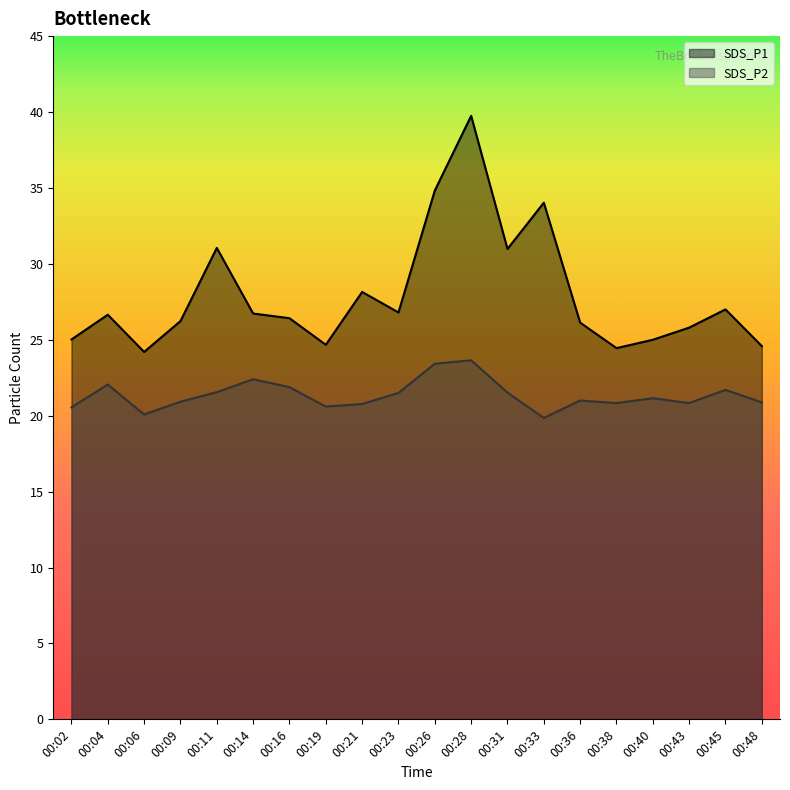

What is the difference between the maximum and minimum values in the SDS_P1 series?

15.6